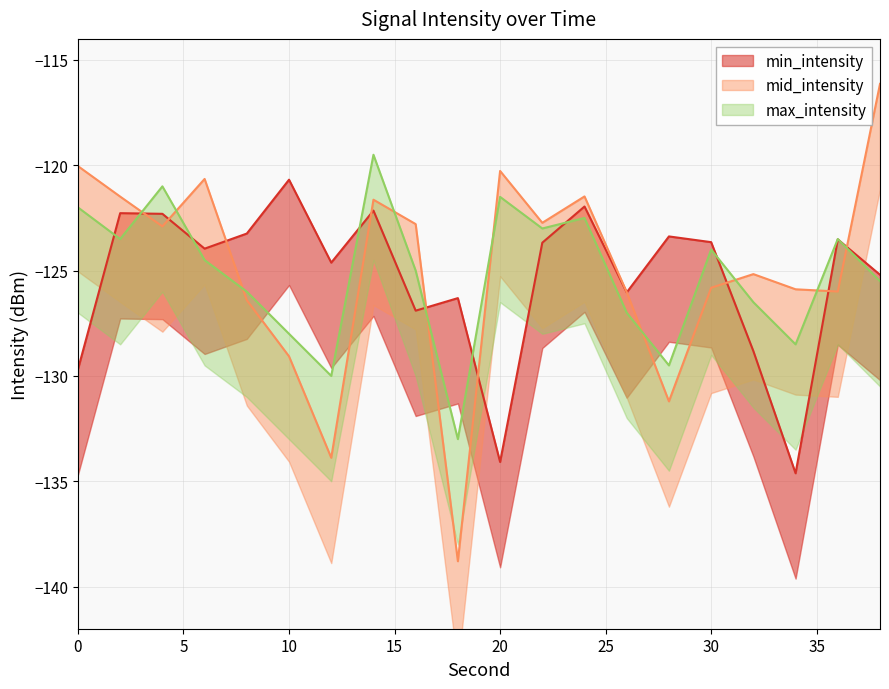

Rank the categories by max_intensity value from lowest to highest.

18, 12, 28, 34, 10, 26, 32, 8, 38, 16, 6, 30, 2, 36, 22, 24, 0, 20, 4, 14